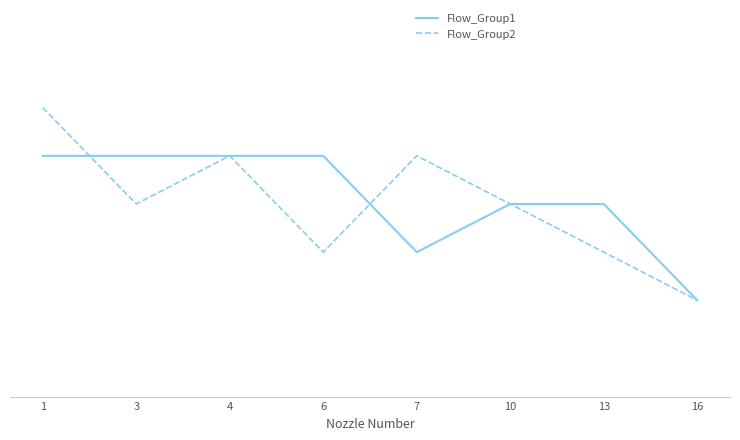

Reading right to left, what are all the values shown in this chart?

Flow_Group1: 16=1.0	13=1.0	10=1.0	7=1.0	6=1.1	4=1.1	3=1.1	1=1.1
Flow_Group2: 16=1.0	13=1.0	10=1.0	7=1.1	6=1.0	4=1.1	3=1.0	1=1.1